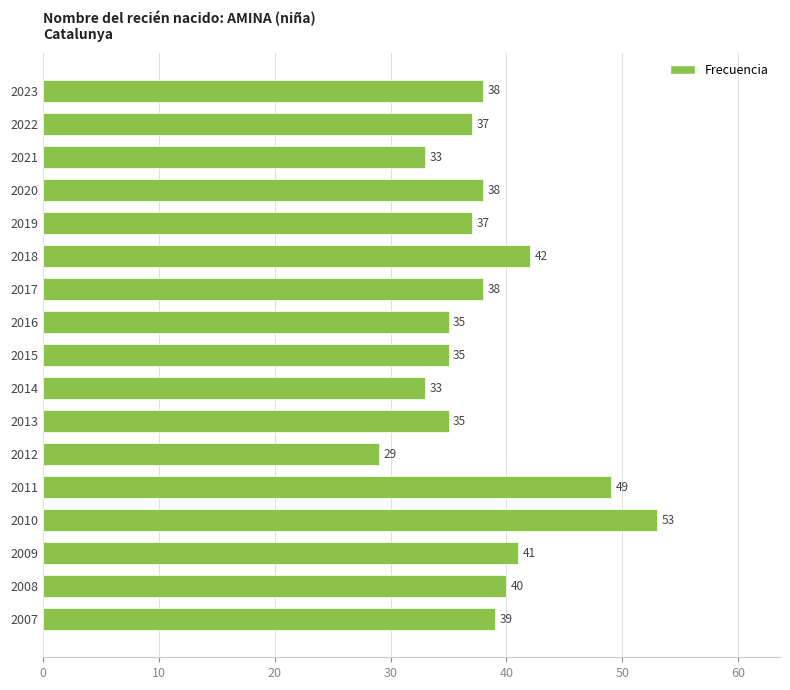

Which label corresponds to the smallest value in the chart?

2012